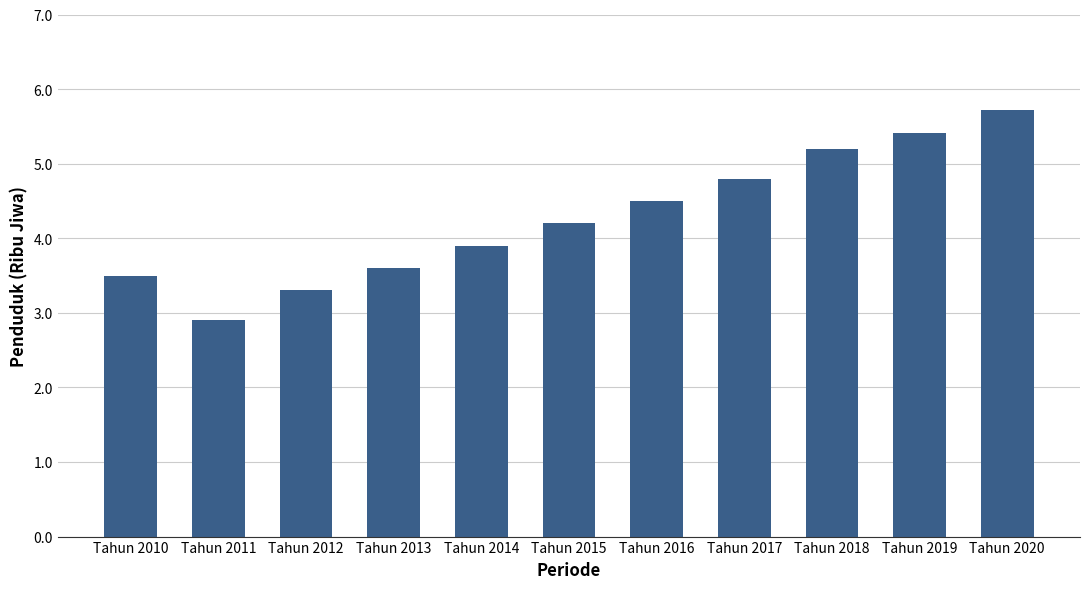

The chart shows a value of 1.4 at Tahun 2014. True or false?

False